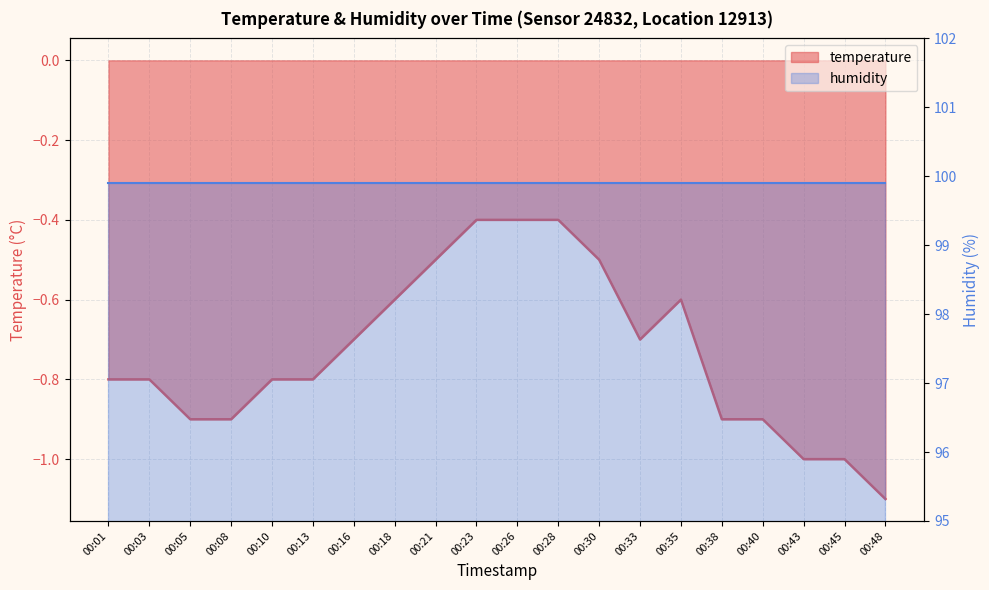

Reading left to right, extract all data points from this chart.

00:01=-0.8	00:03=-0.8	00:05=-0.9	00:08=-0.9	00:10=-0.8	00:13=-0.8	00:16=-0.7	00:18=-0.6	00:21=-0.5	00:23=-0.4	00:26=-0.4	00:28=-0.4	00:30=-0.5	00:33=-0.7	00:35=-0.6	00:38=-0.9	00:40=-0.9	00:43=-1.0	00:45=-1.0	00:48=-1.1